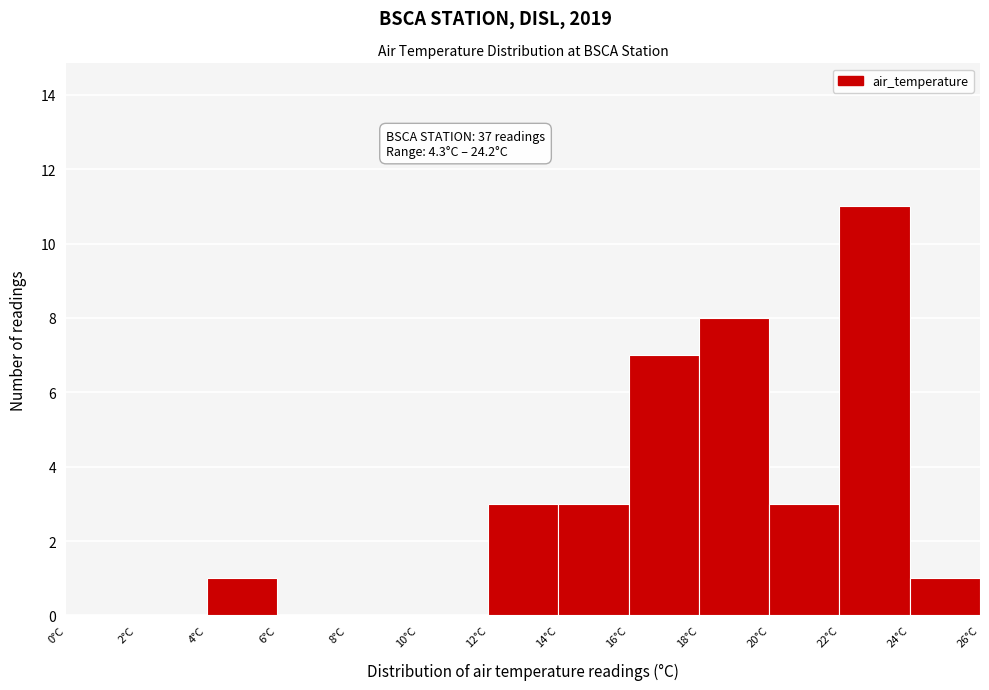

Which range on the x-axis has the tallest bar?

22 to 24